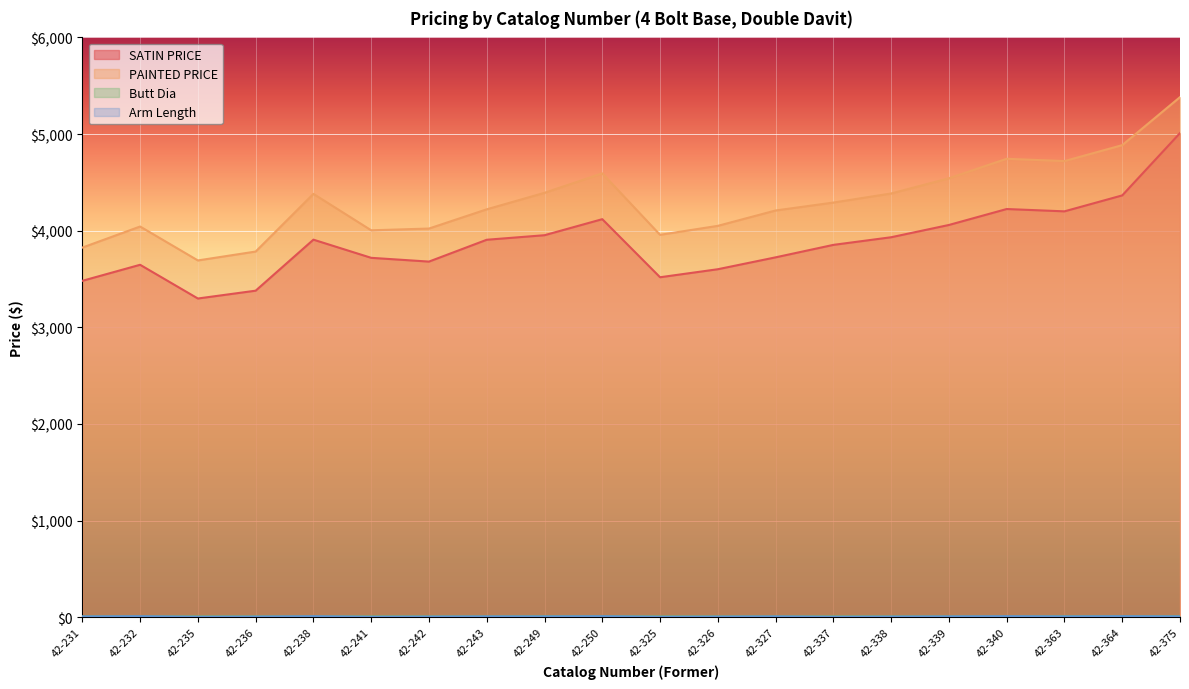

At which label does Arm Length first exceed 8?

42-232